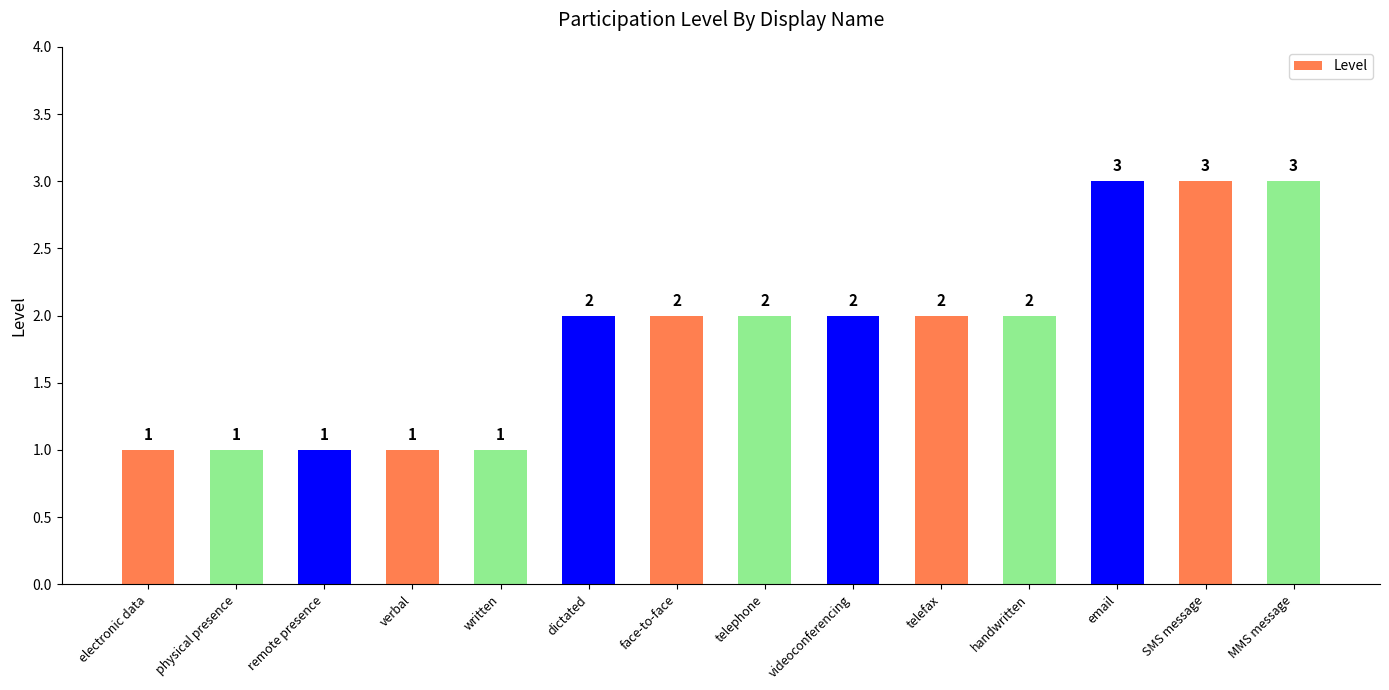

What is the sum of all values?

26